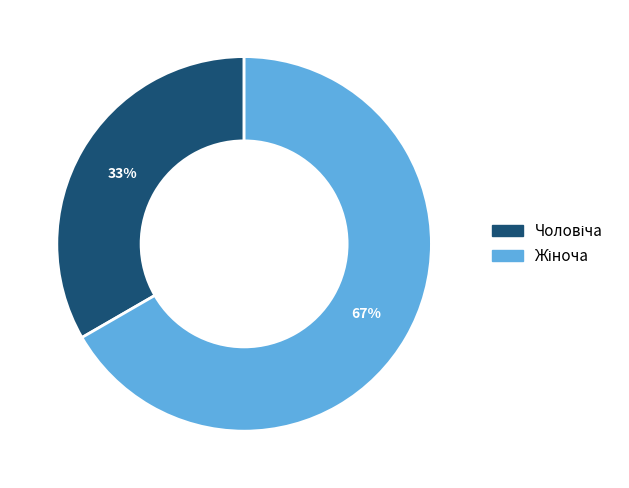

How many segments does this pie chart have?

2